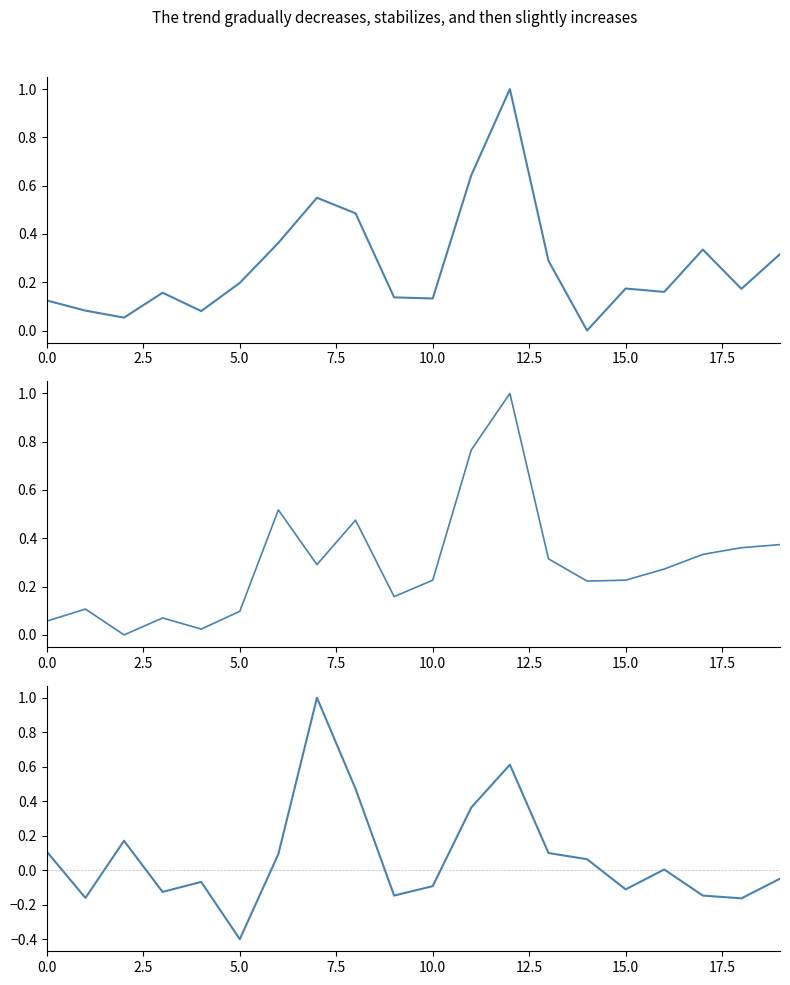

Between 10.0 and 17, which series saw the biggest shift?

SDS_P2